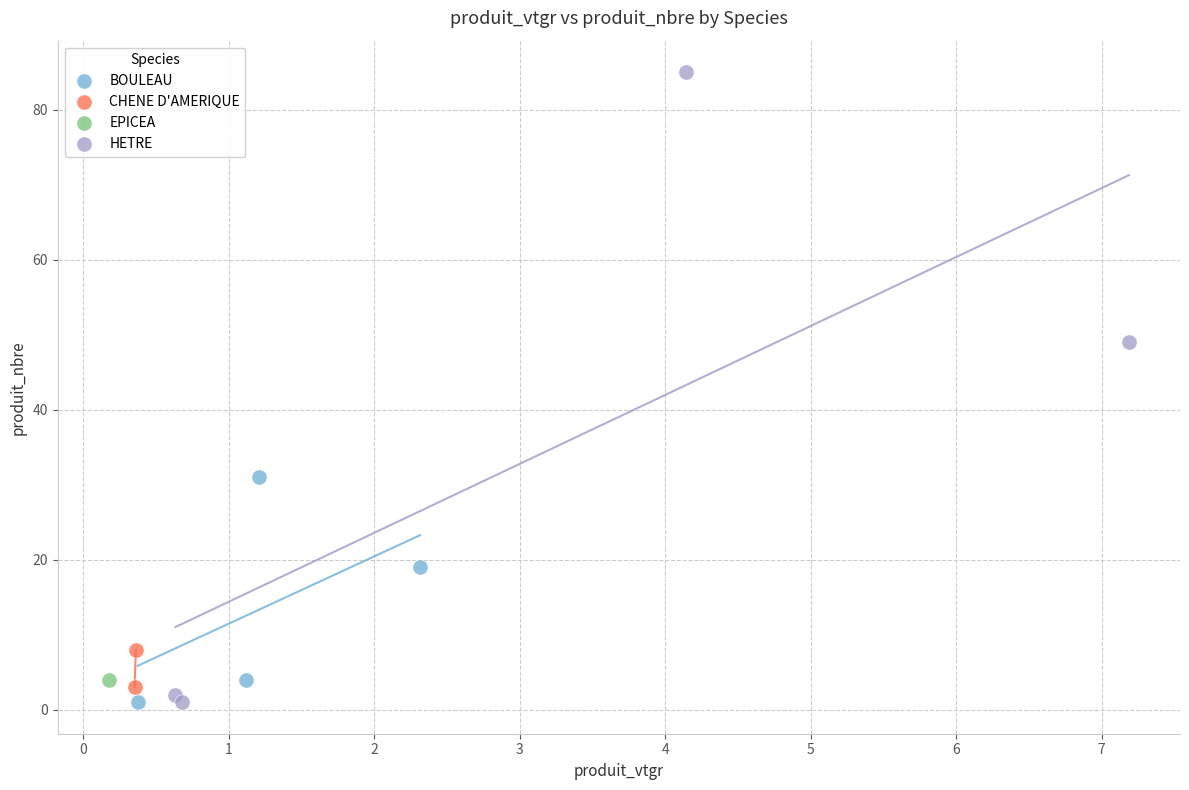

What are all the series names shown in the legend?

BOULEAU, CHENE D'AMERIQUE, EPICEA, HETRE